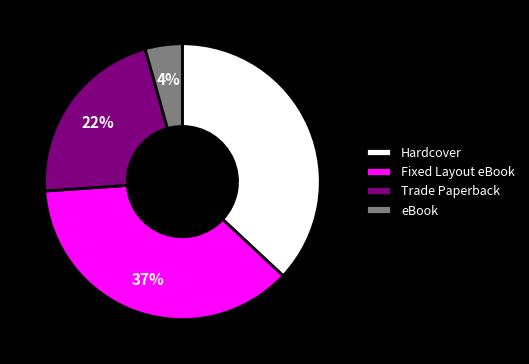

Between Trade Paperback and Fixed Layout eBook, which is larger?

Fixed Layout eBook